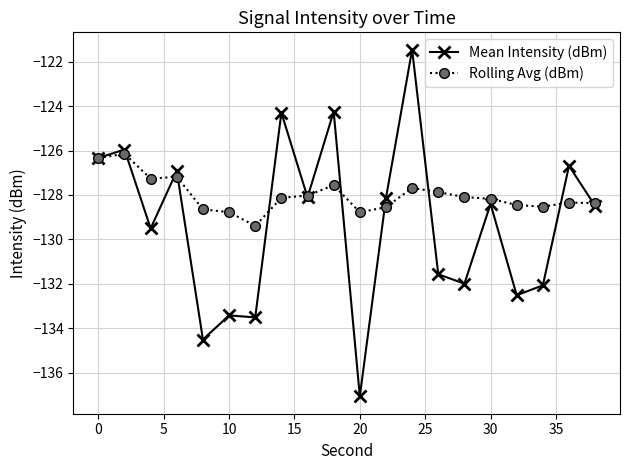

Does the chart display data point markers on the line(s)?

Yes